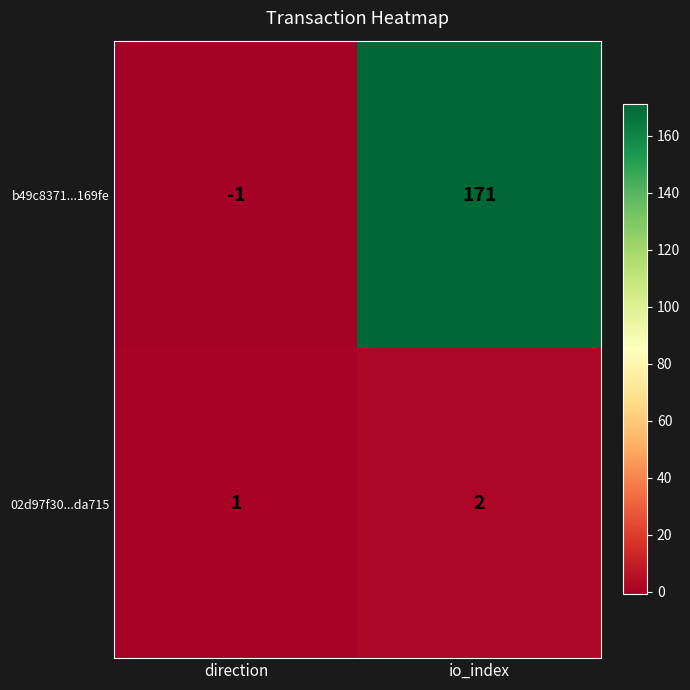

What value does the b49c8371...169fe series have at io_index?

171